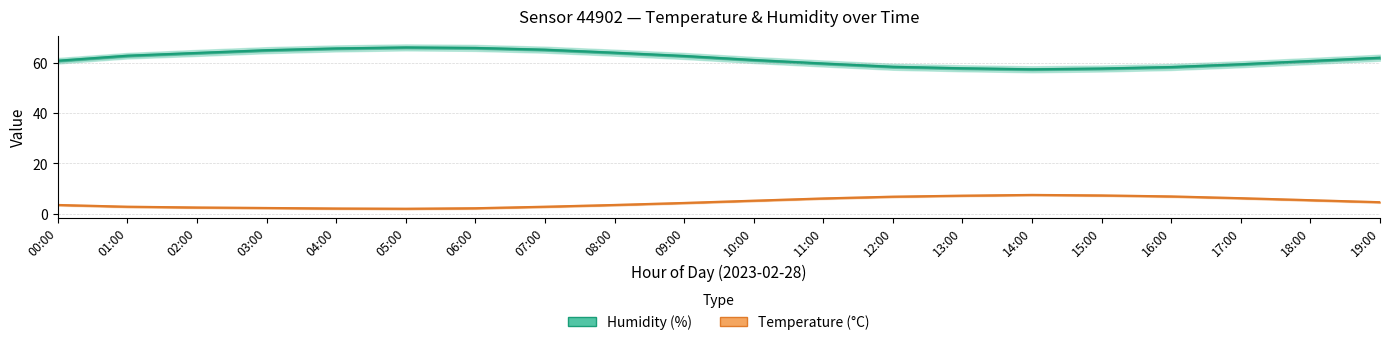

In Temperature (°C), how many points are higher than both neighbors (excluding endpoints)?

1